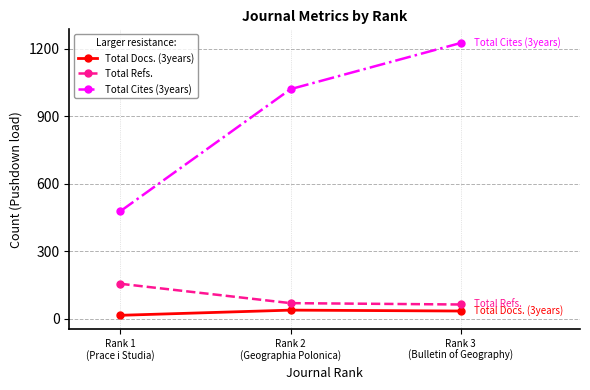

Which series changed the most between Rank 1
(Prace i Studia) and Rank 2
(Geographia Polonica)?

Total Cites (3years)